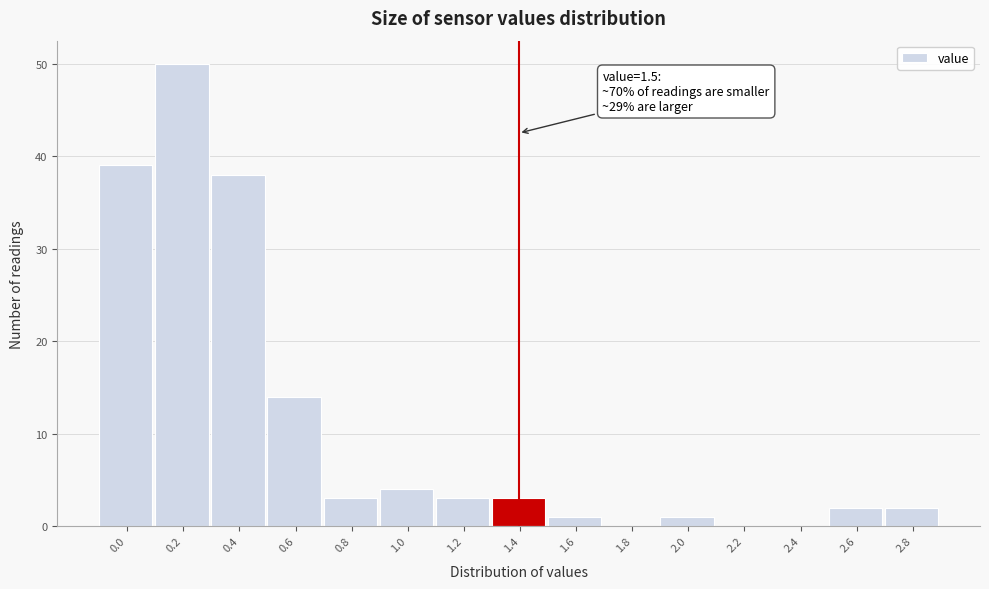

Reading right to left, extract all data points from this chart.

2.8=2	2.6=2	2.4=0	2.2=0	2.0=1	1.8=0	1.6=1	1.4=3	1.2=3	1.0=4	0.8=3	0.6=14	0.4=38	0.2=50	0.0=39